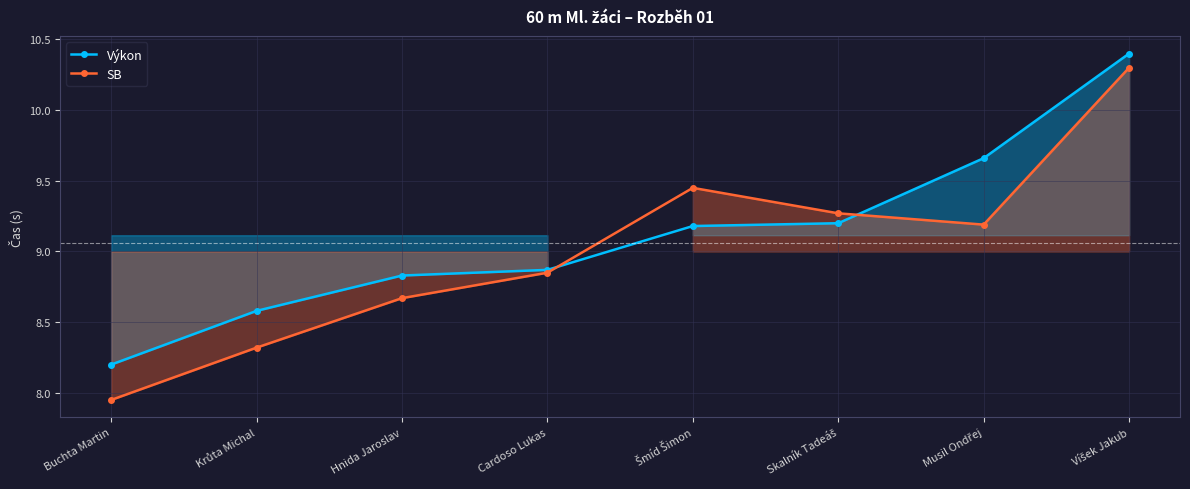

Rank the categories by SB value from highest to lowest.

Víšek Jakub, Šmíd Šimon, Skalník Tadeáš, Musil Ondřej, Cardoso Lukas, Hnida Jaroslav, Krůta Michal, Buchta Martin